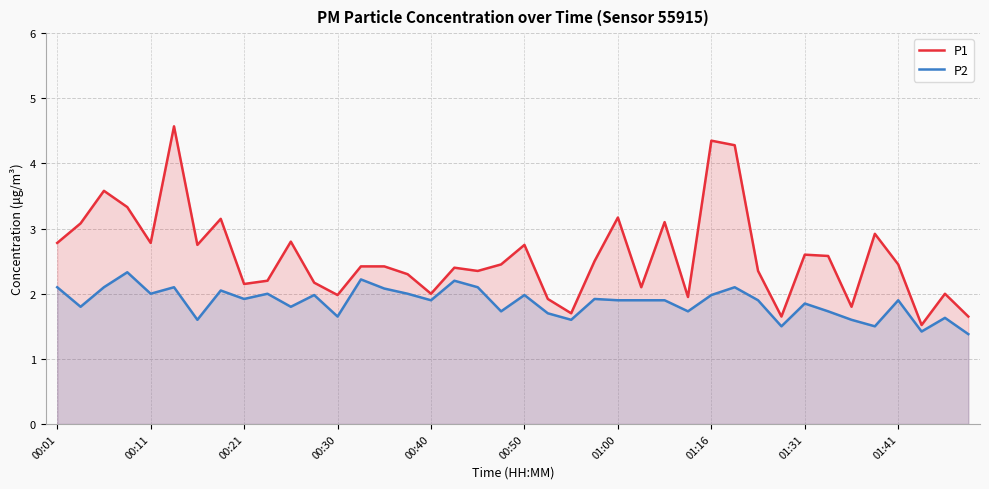

What is the minimum value shown in the chart?

1.4